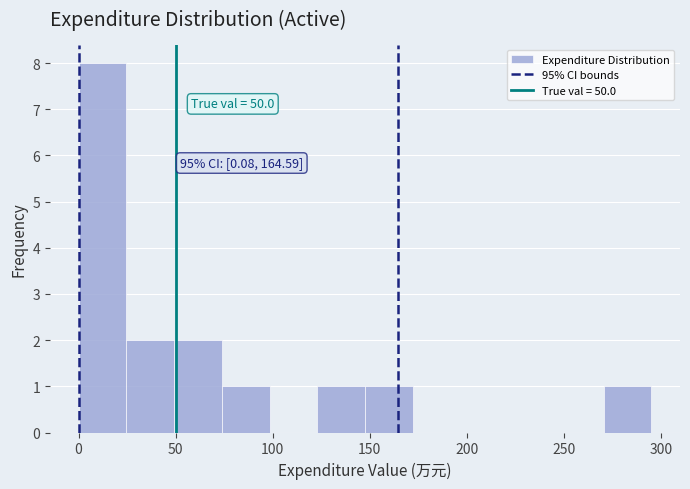

Which range on the x-axis has the tallest bar?

0 to 25